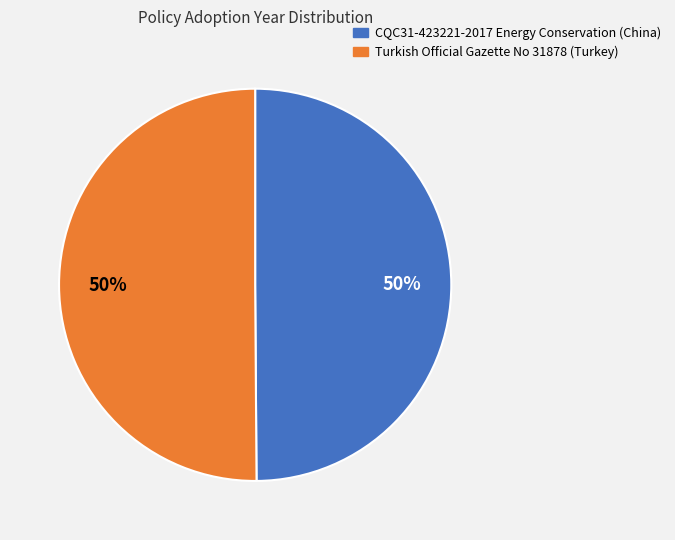

How many slices are in this pie chart?

2